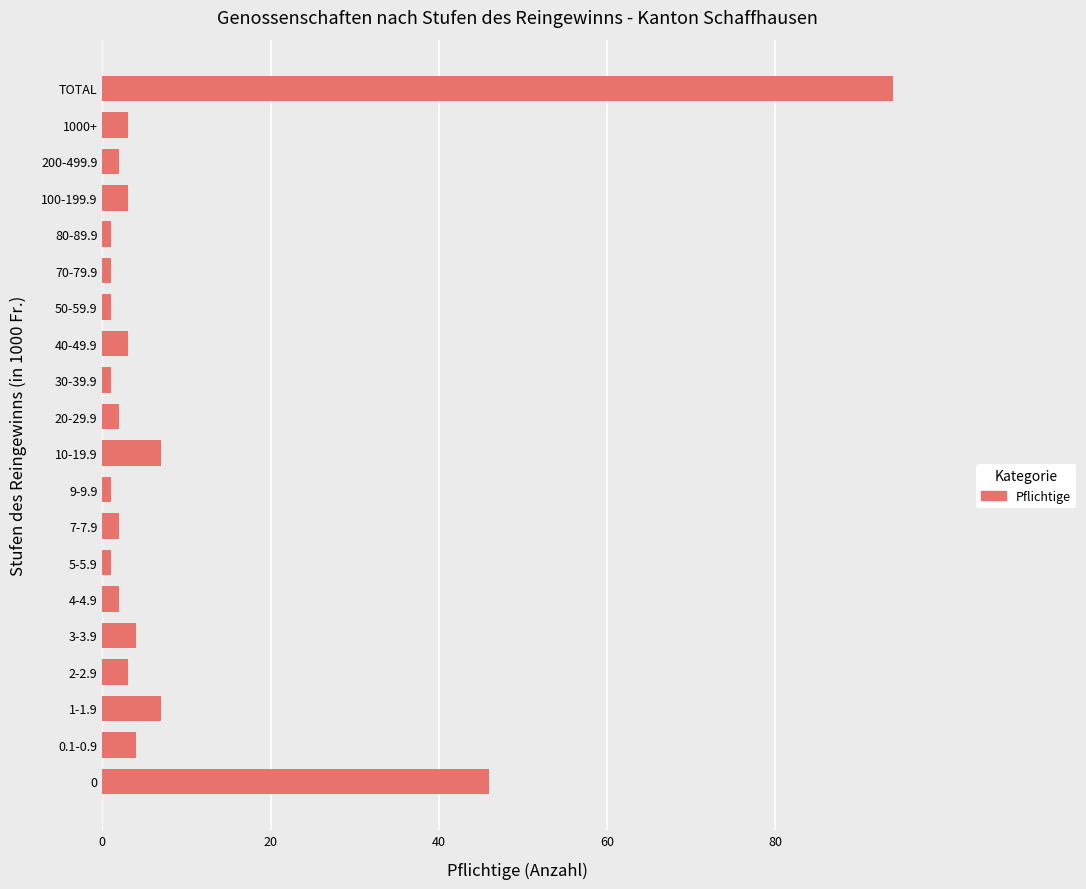

How many data points are less than 3?

10